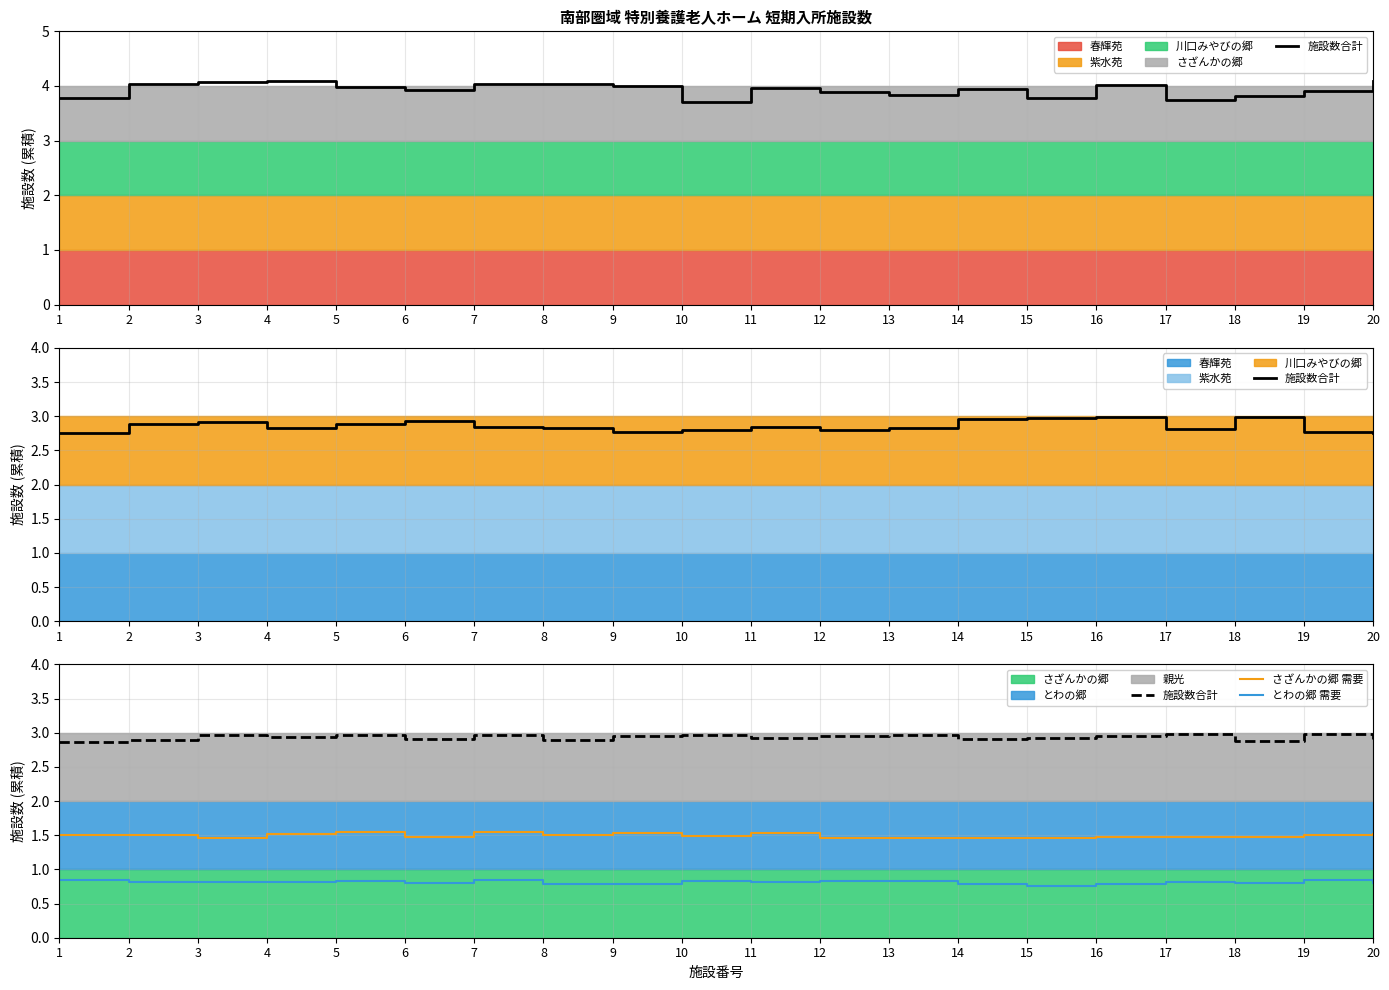

What is the approximate value of さざんかの郷 需要 at 2?

1.5